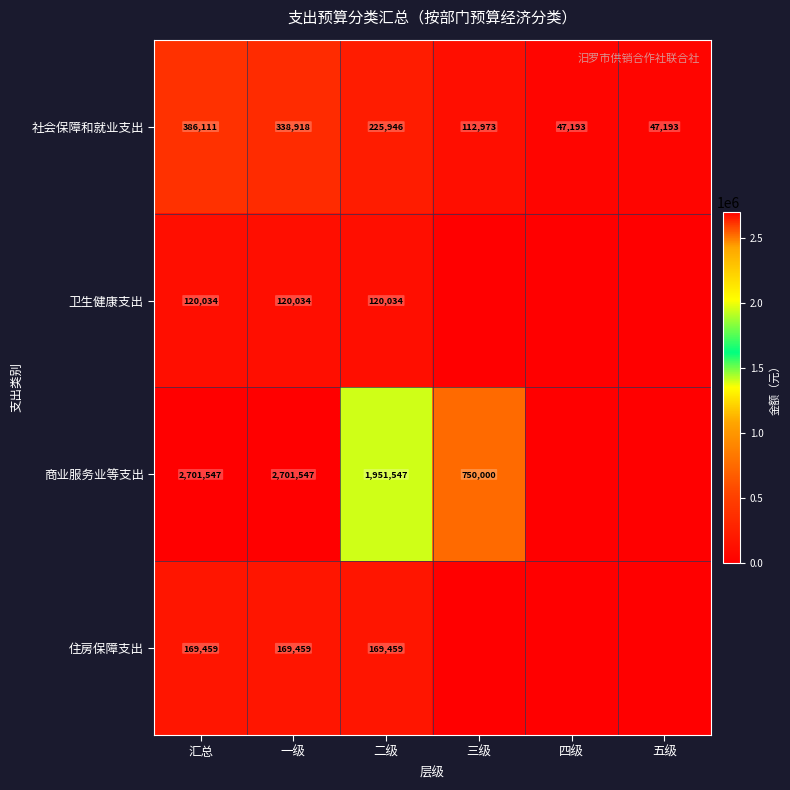

What is the difference between the 社会保障和就业支出 values at 一级 and 四级?

291725